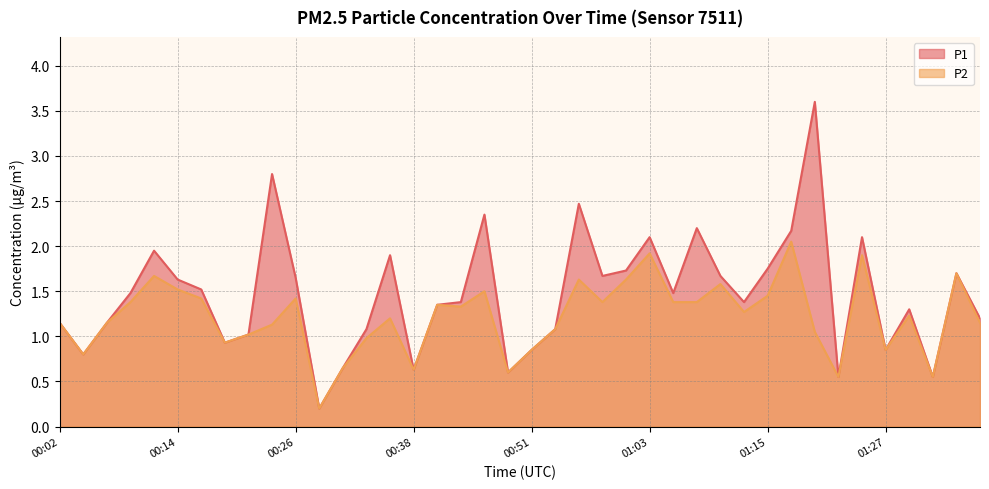

What is the difference between the second highest and minimum values in the P1 series?

2.6